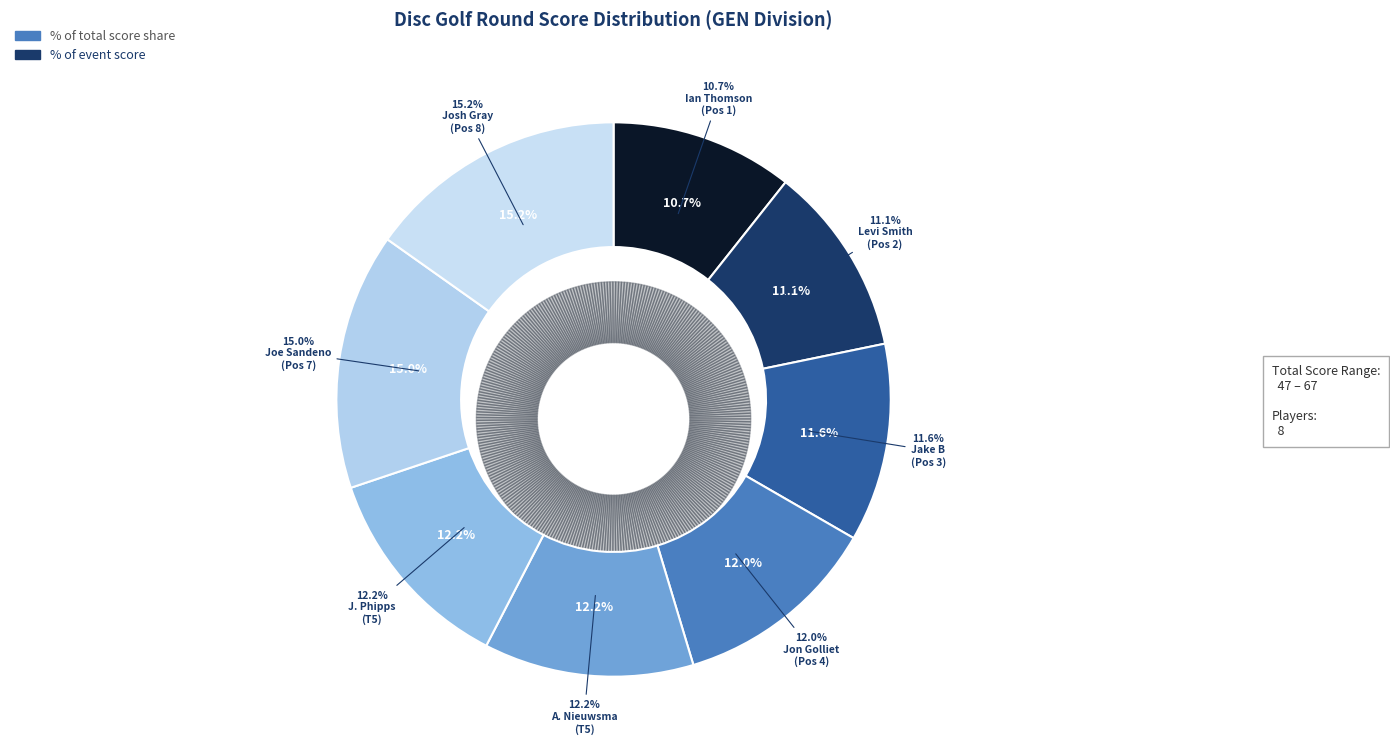

What is the largest slice in the pie chart?

Josh Gray